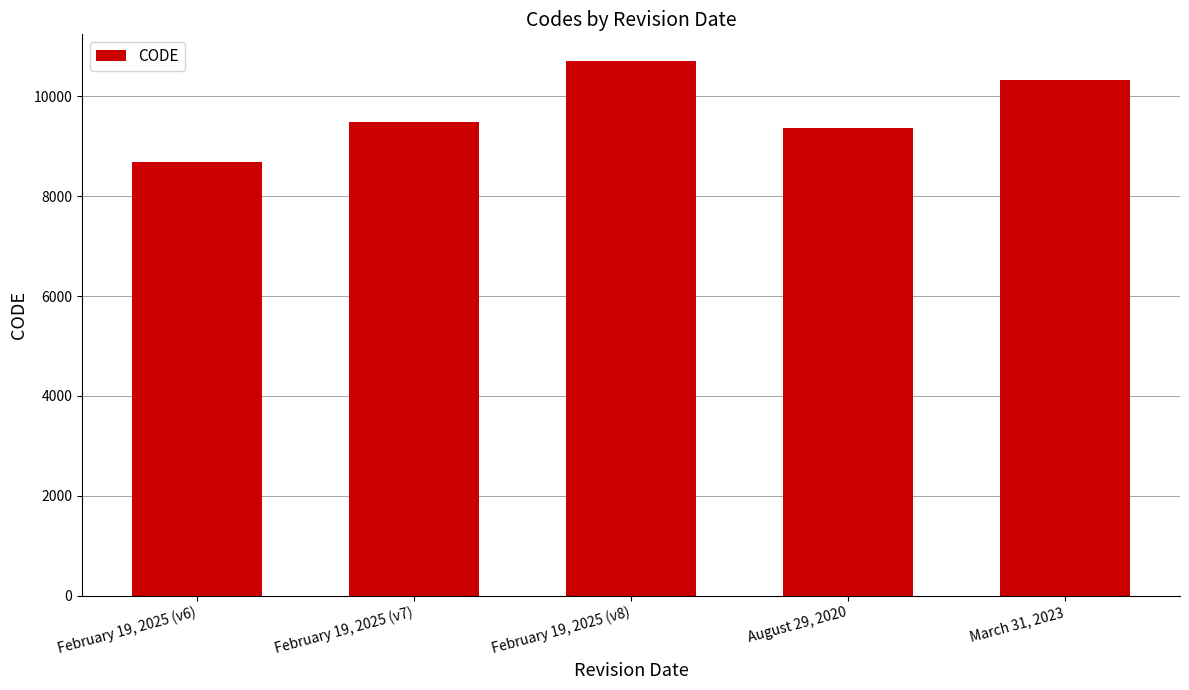

Are the bars horizontal?

No